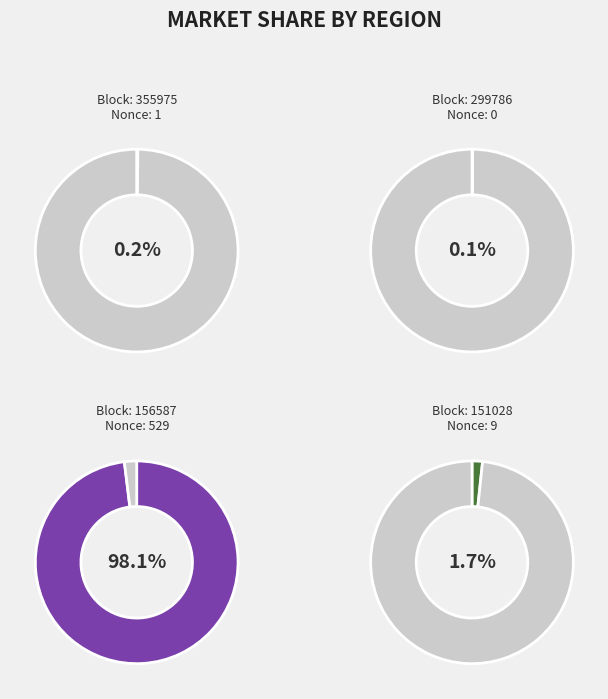

To the nearest percent, what is the difference between the largest and smallest slice percentages?

98%